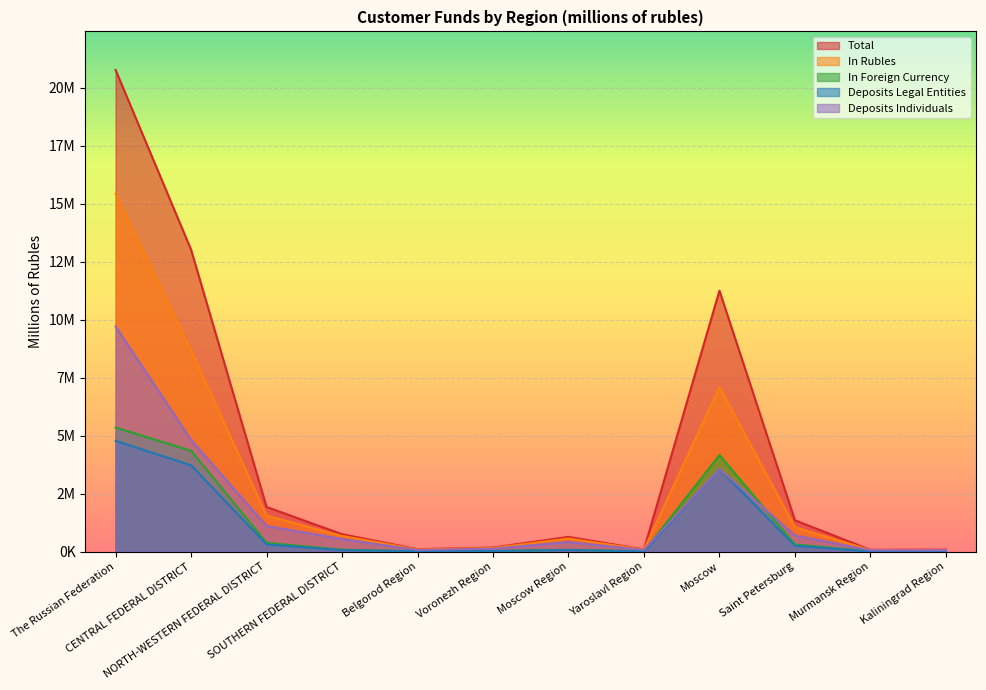

What are all the series names shown in the legend?

Total, In Rubles, In Foreign Currency, Deposits Legal Entities, Deposits Individuals